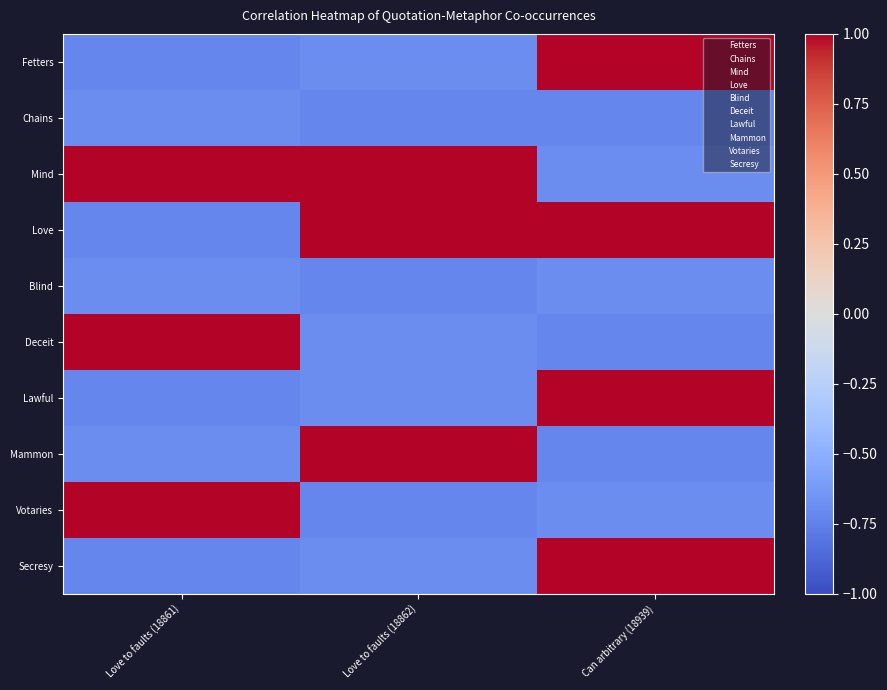

What is the total value across all series at Can arbitrary (18939)?

-0.2